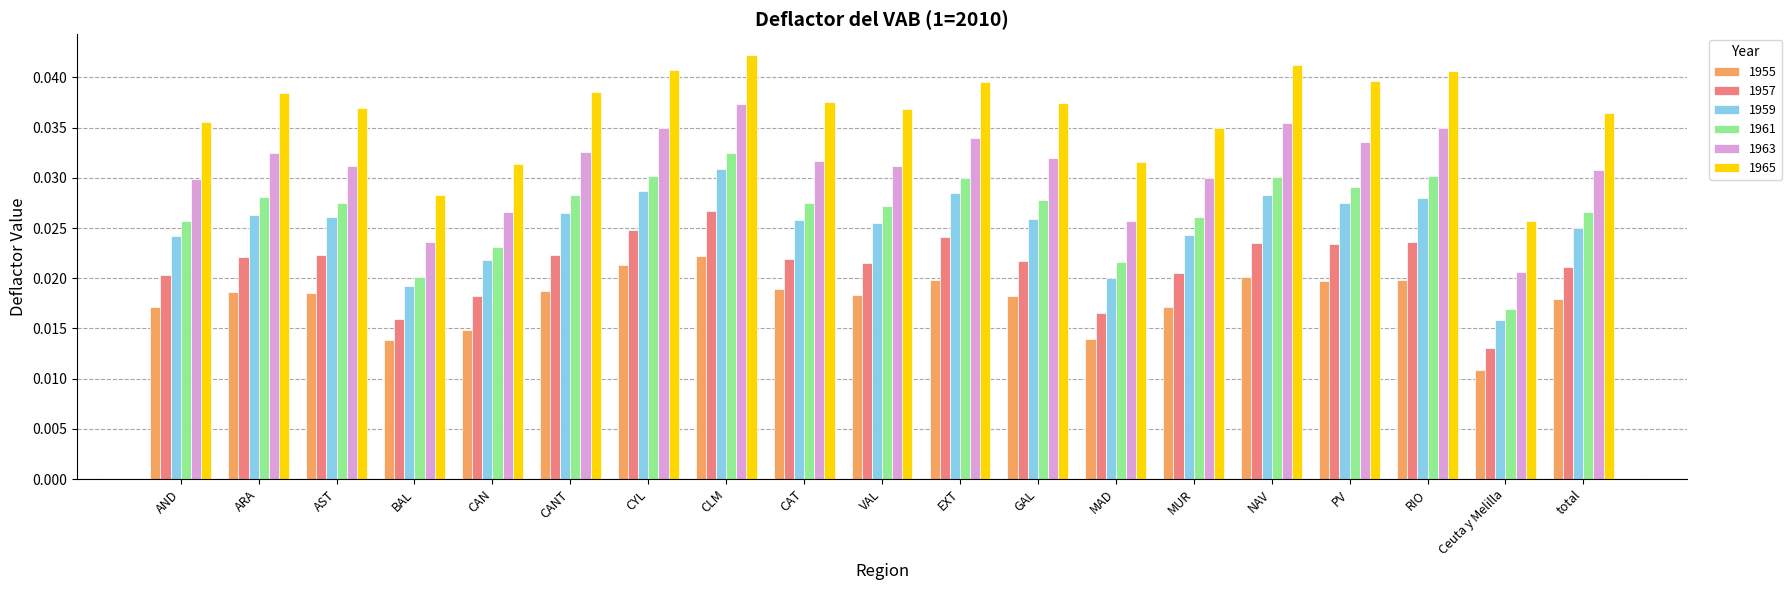

Which label corresponds to the largest value in the chart?

CLM